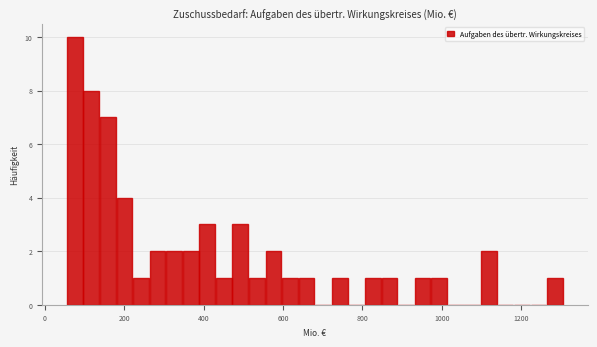

Read against the x-axis, roughly where is the centre of the tallest bar?

80